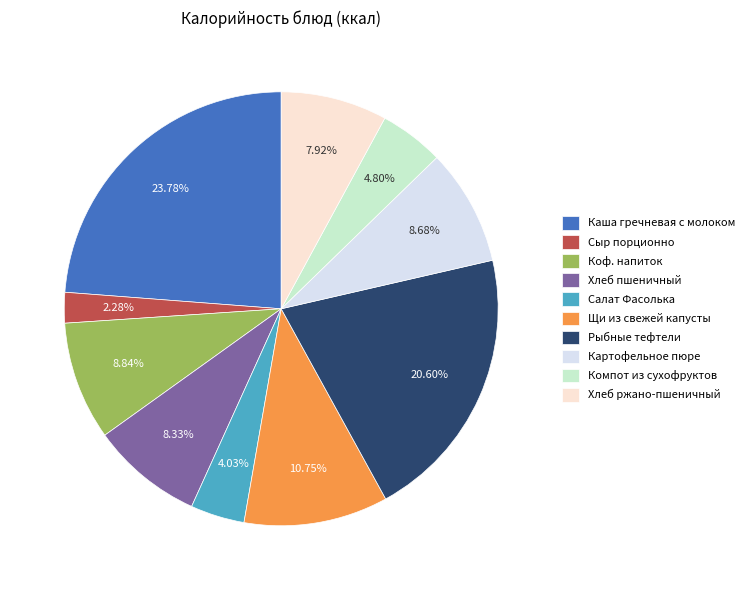

Does Хлеб пшеничный represent more than half of the total?

No